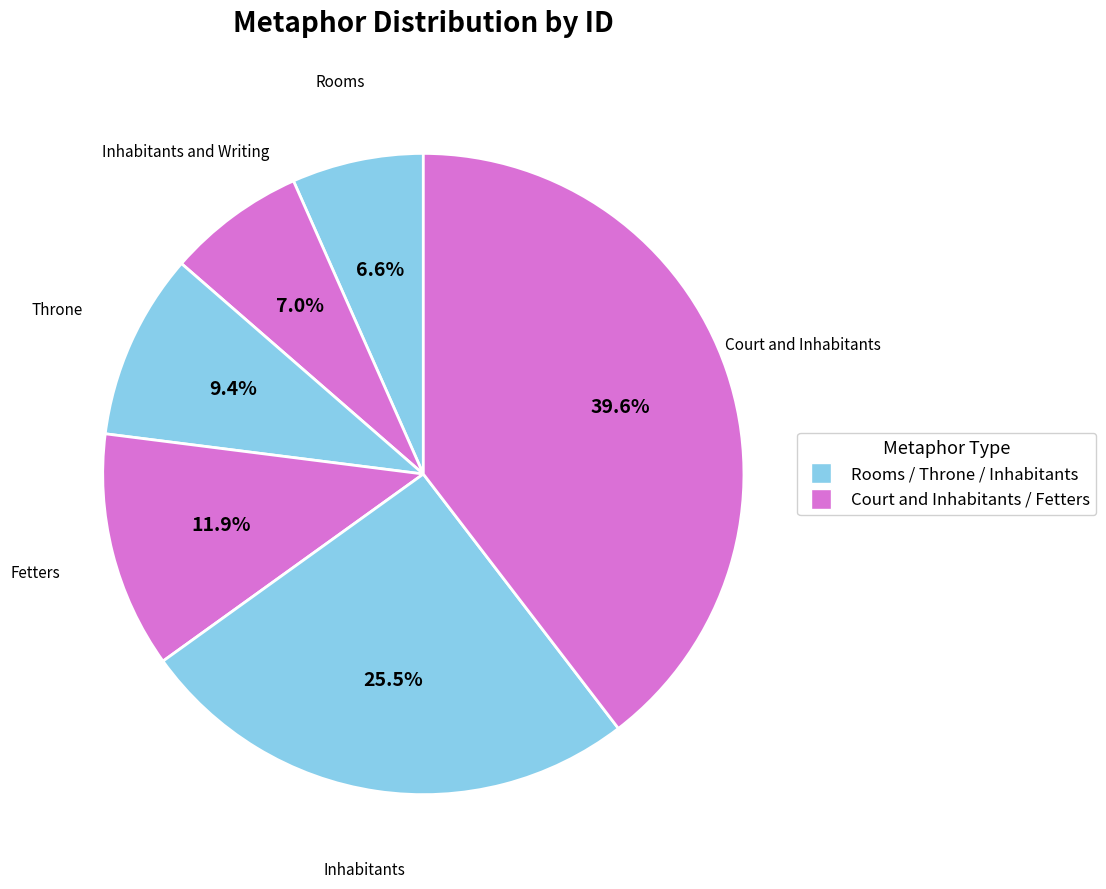

How many slices are in this pie chart?

6